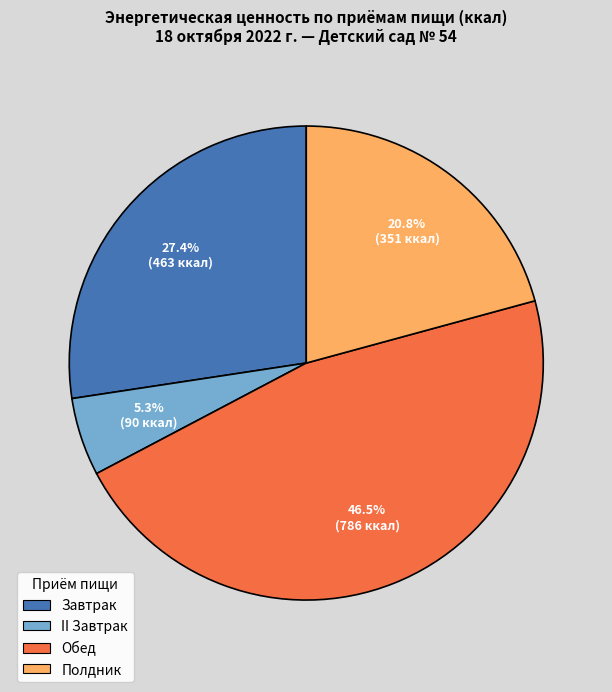

What portion of the pie excludes Завтрак?

72.6%